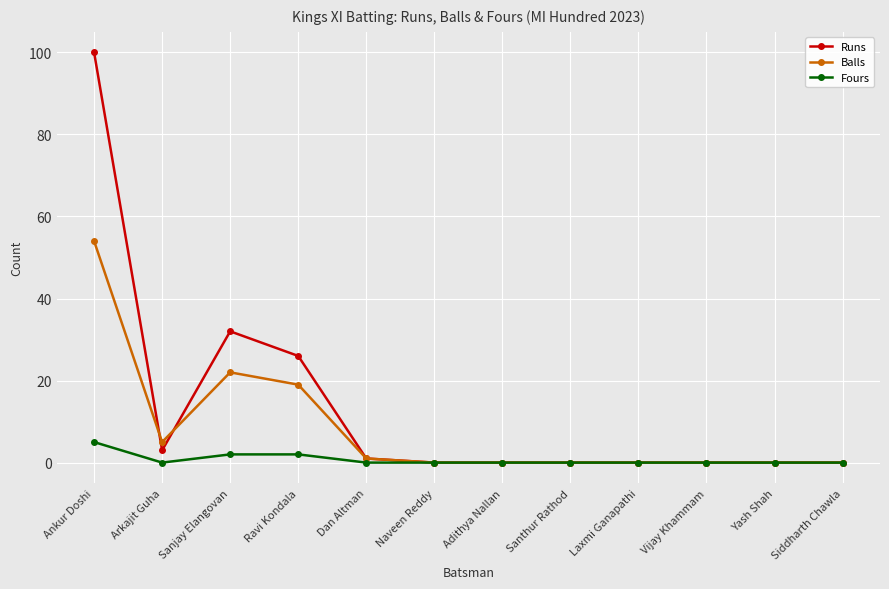

At which label is Runs closest to 50?

Sanjay Elangovan